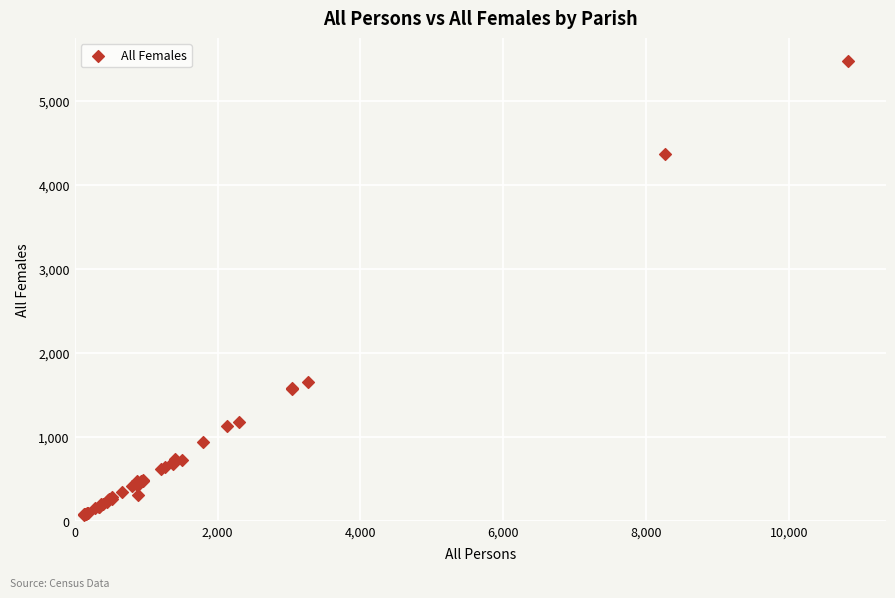

What Y value in the scatter plot is closest to 2773?

1653